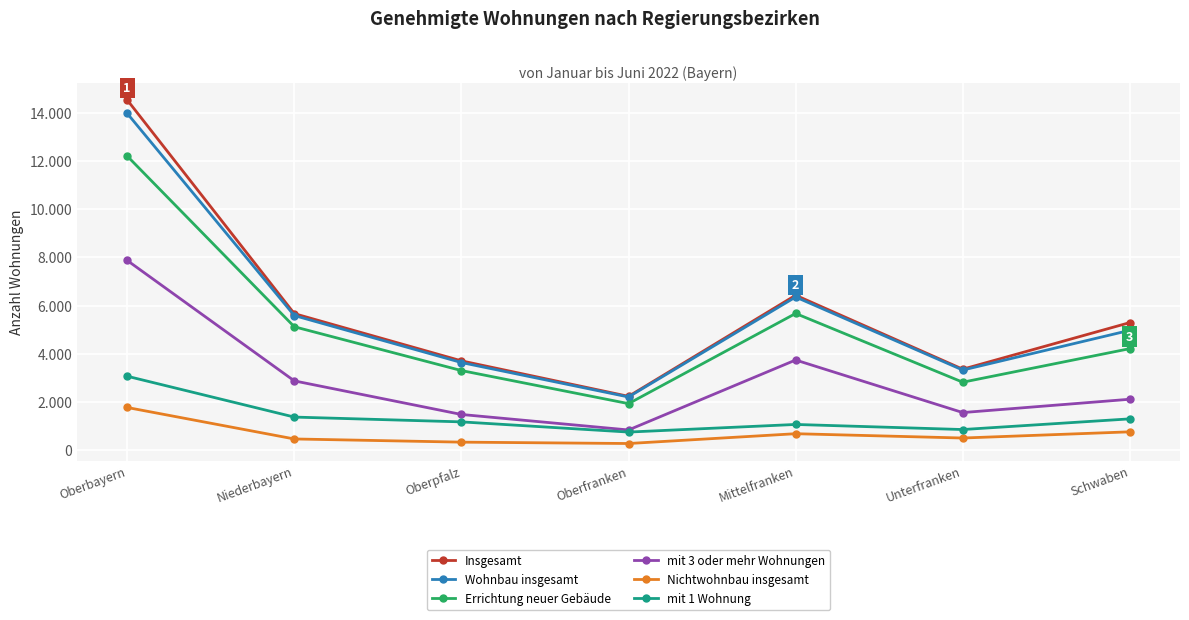

True or false: mit 3 oder mehr Wohnungen has more than 0 points higher than both neighbors.

True